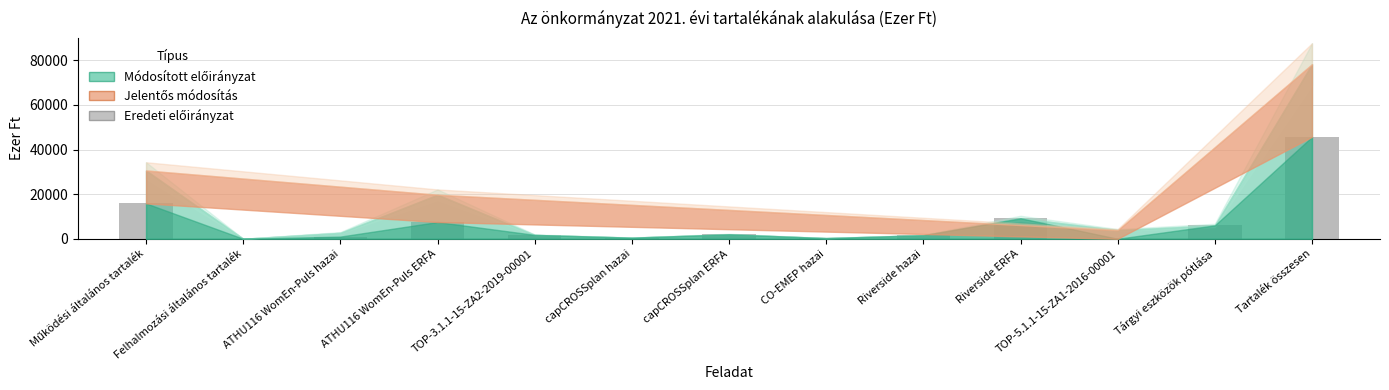

How many series are shown in this chart?

1